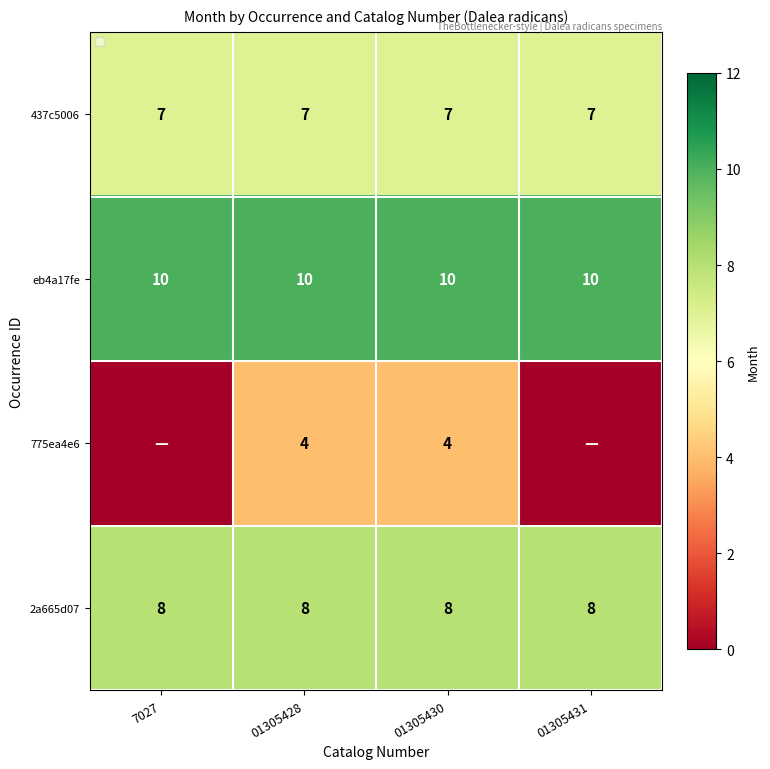

What is the lowest value of the eb4a17fe series?

10